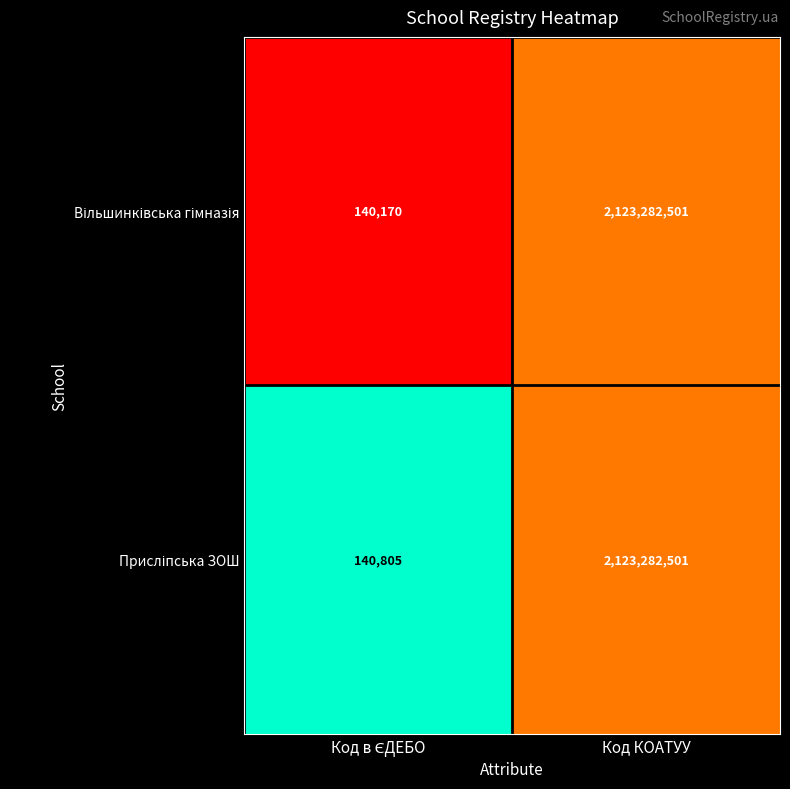

What is the greatest value displayed?

2123282501